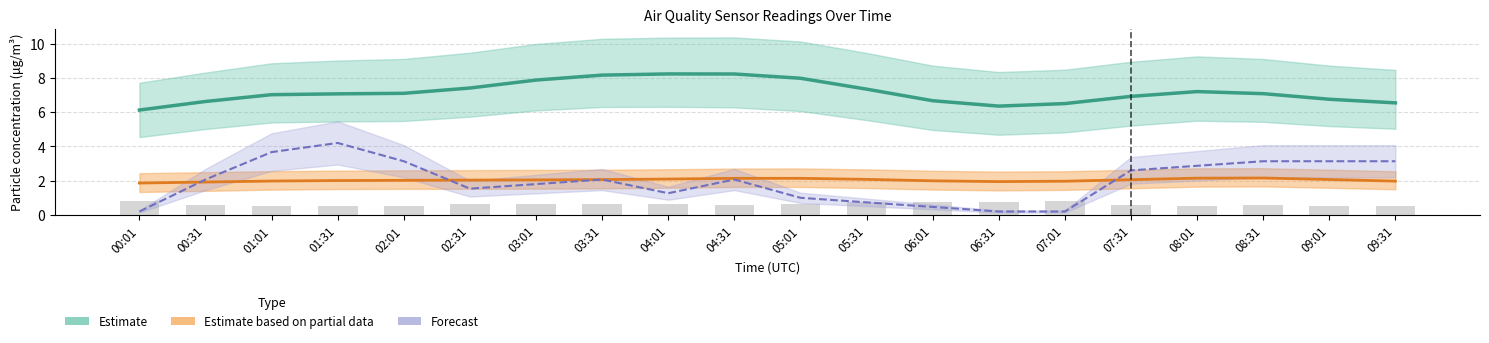

Does the chart contain stacked bars?

No